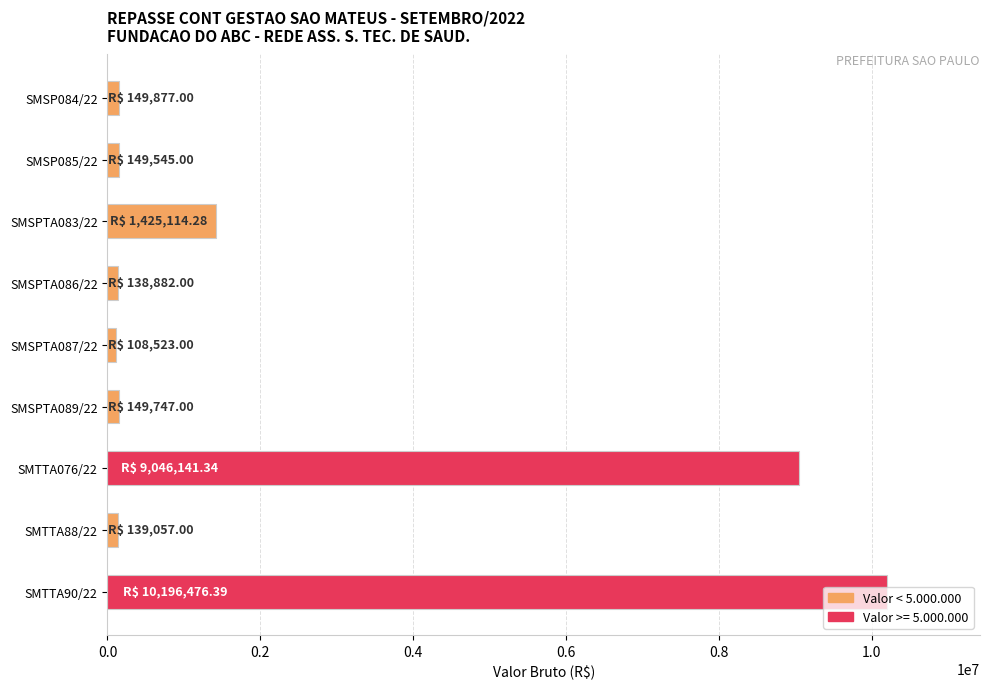

What is the label of the 1st bar from the bottom?

SMTTA90/22